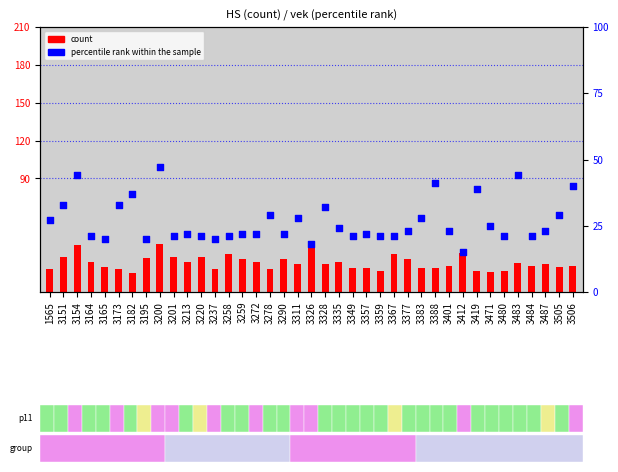

Which series has the largest total across all categories?

percentile rank within the sample